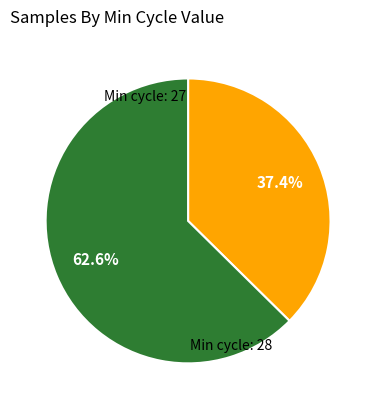

Is there a majority slice in this chart?

Yes